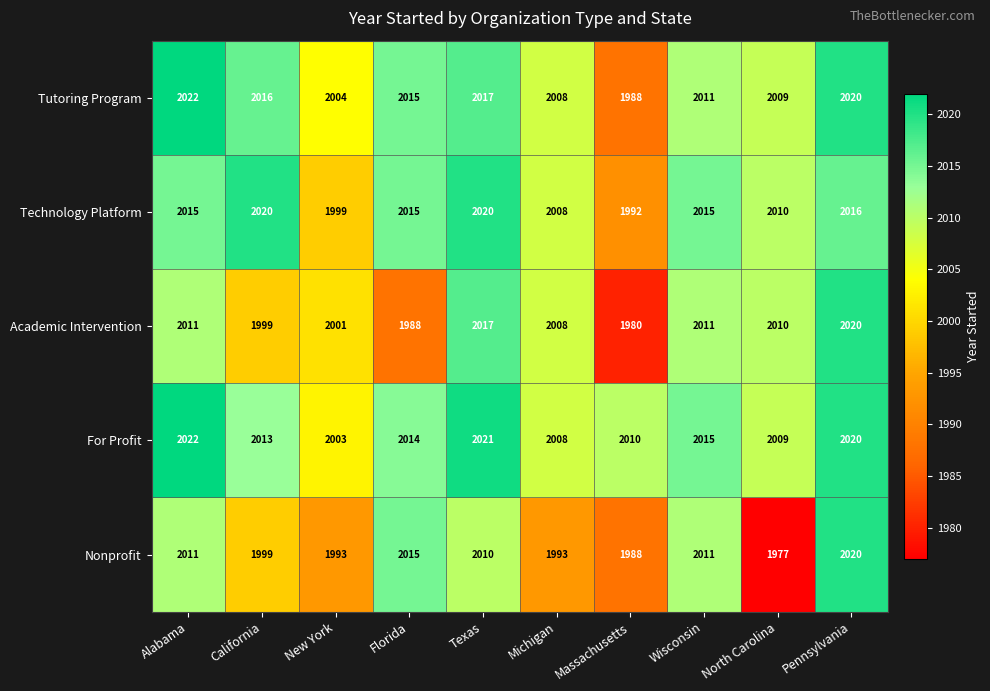

Is it true that For Profit equals 2010 at Massachusetts?

True